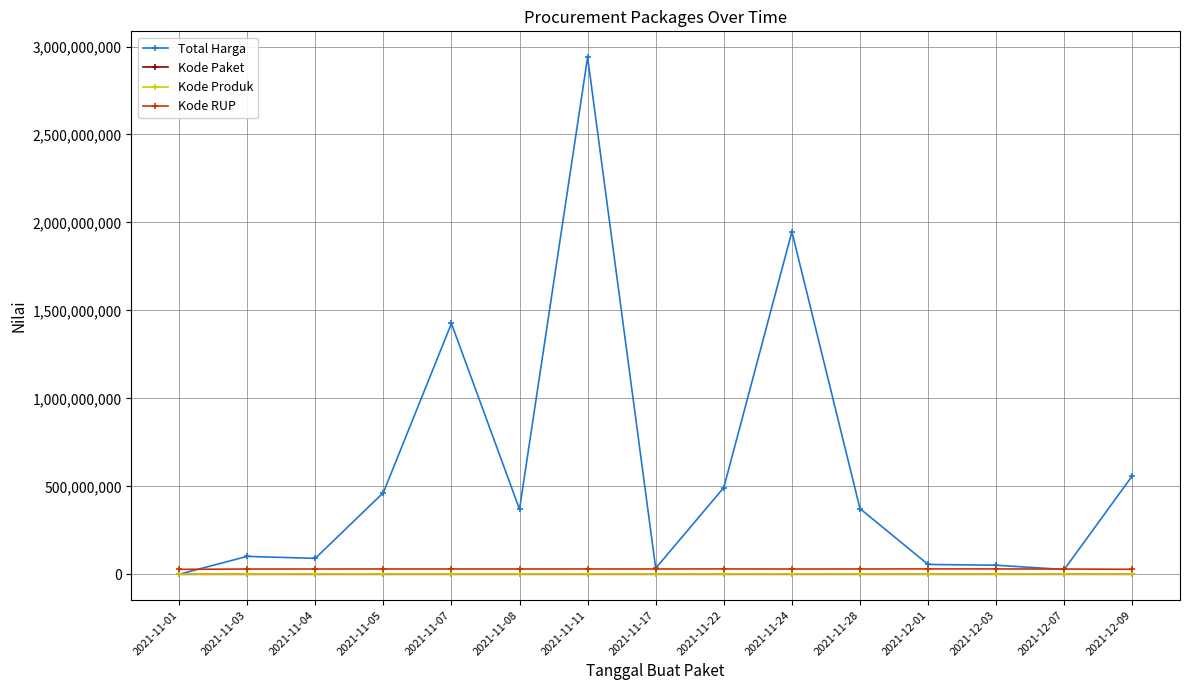

Which series has the largest range (max minus min)?

Total Harga